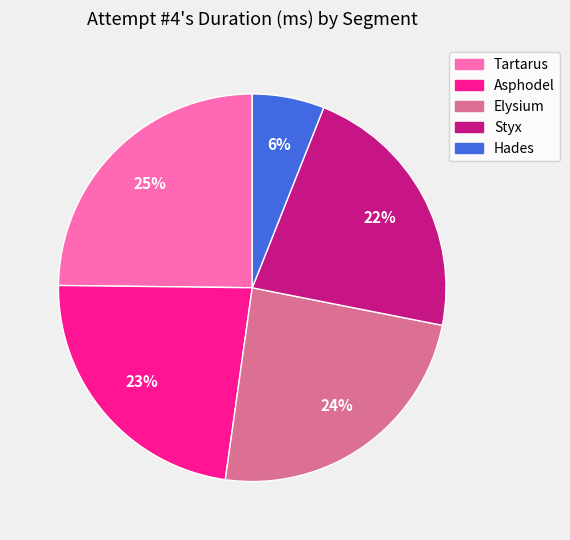

The Elysium slice represents 16% of the pie. True or false?

False